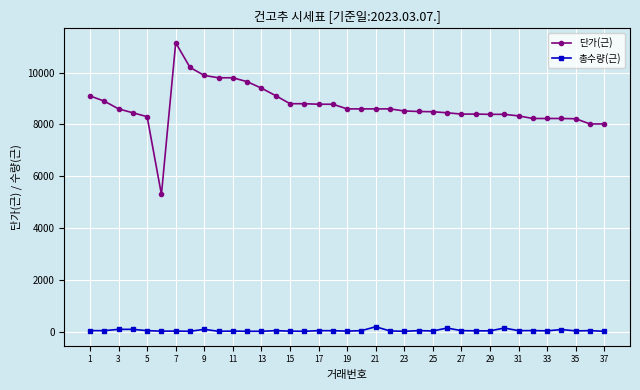

What is the sum of all 총수량(근) values?

2069